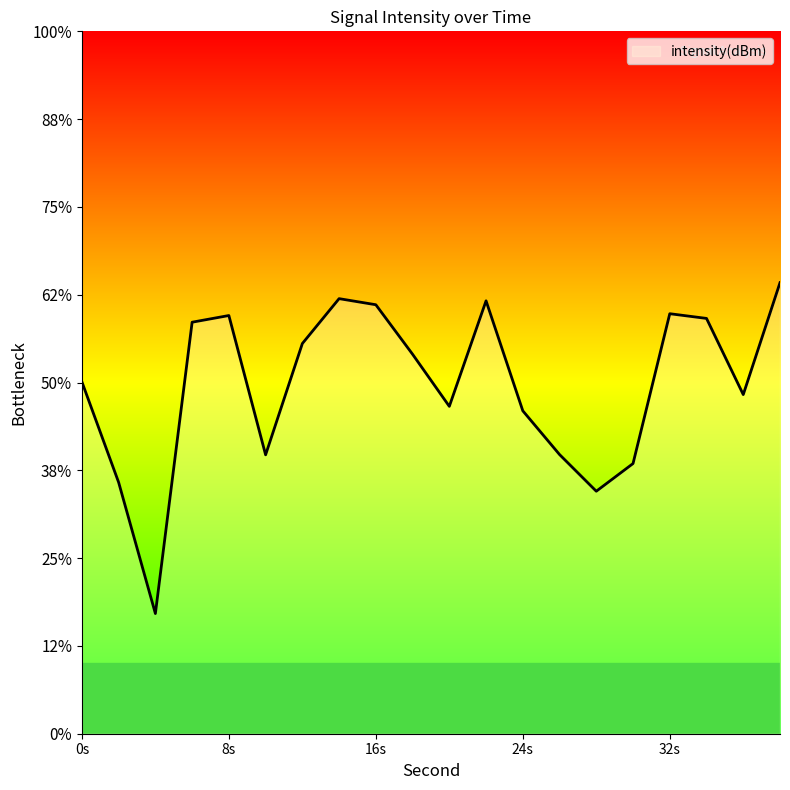

Does the chart display data point markers on the line(s)?

No